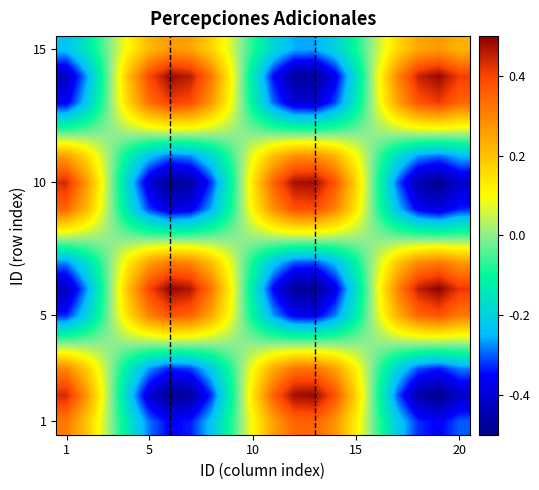

How many data points does each series have?

20